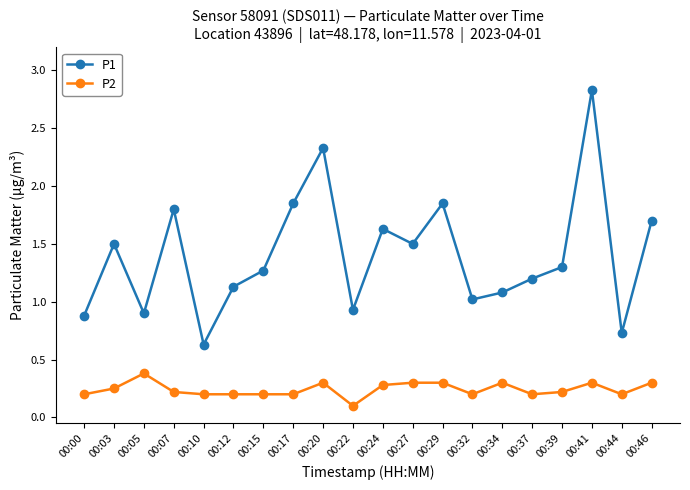

Is the value of P2 at 00:27 greater than the value of P1 at 00:10?

No